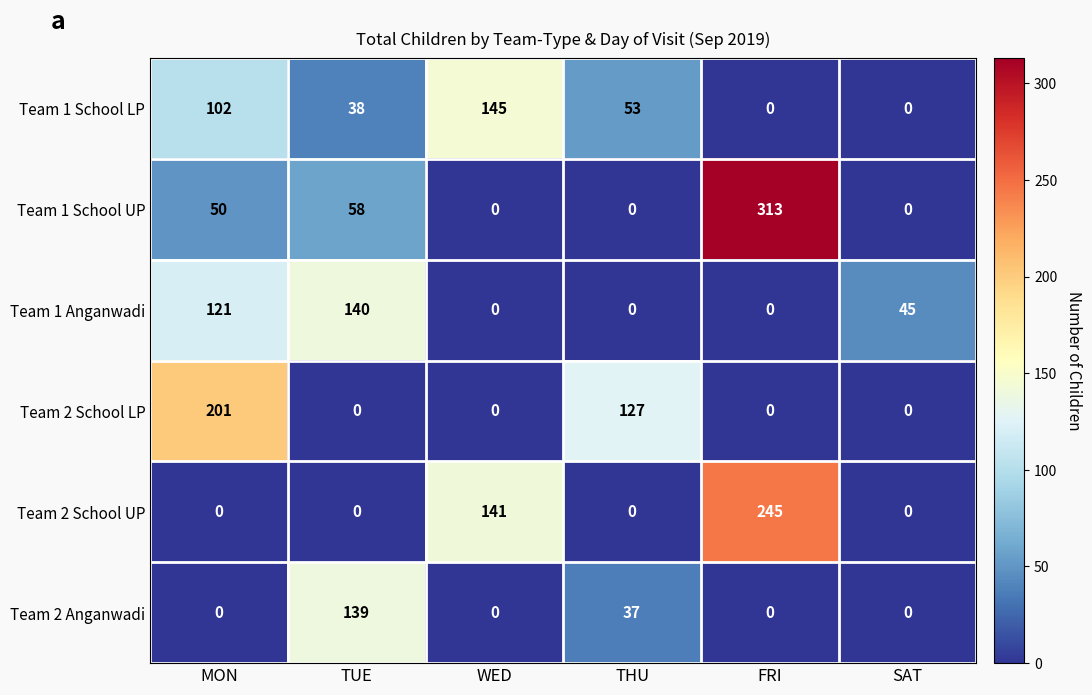

What is the total value across all series at SAT?

45